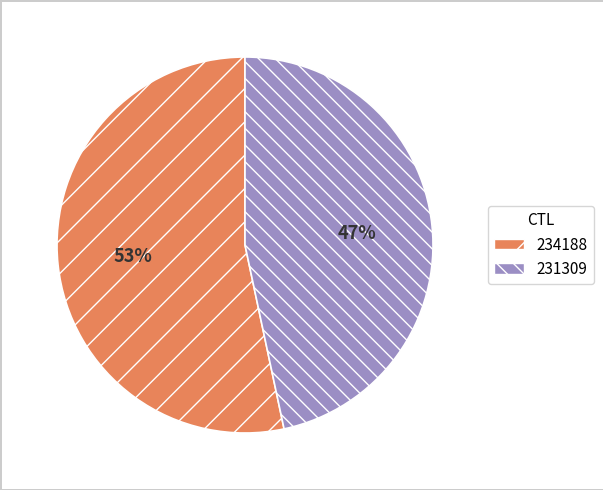

Which slice is the smallest?

231309